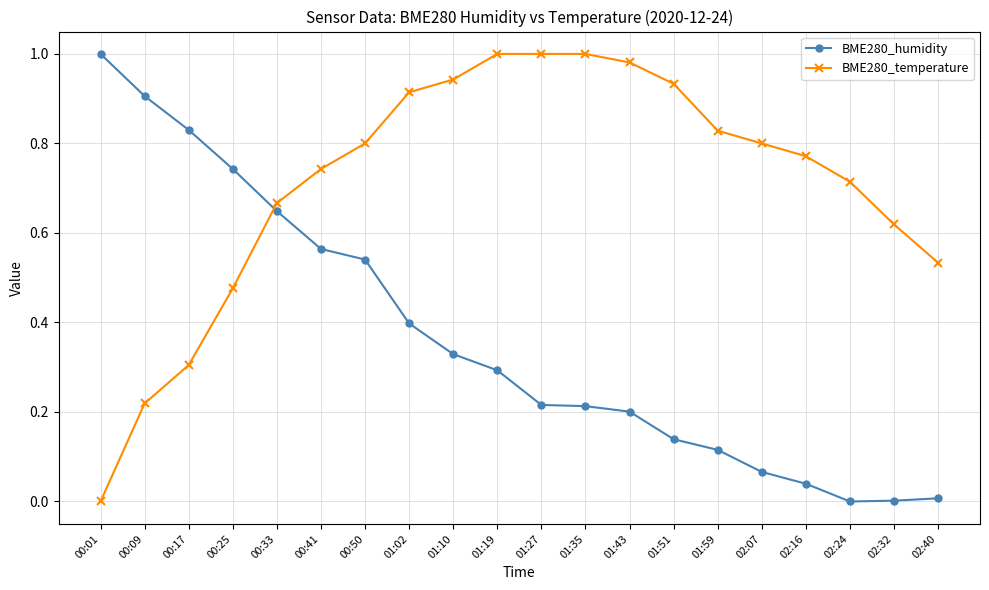

True or false: BME280_humidity and BME280_temperature cross at least once.

True